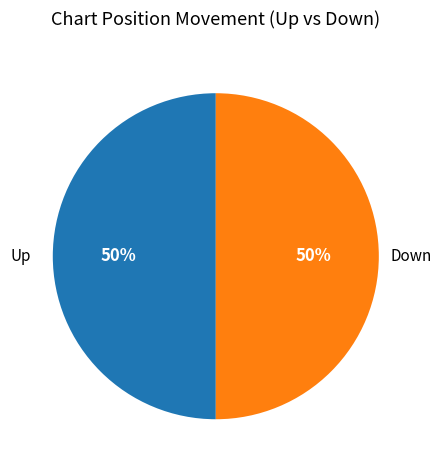

To the nearest percent, what is the average slice percentage?

50%